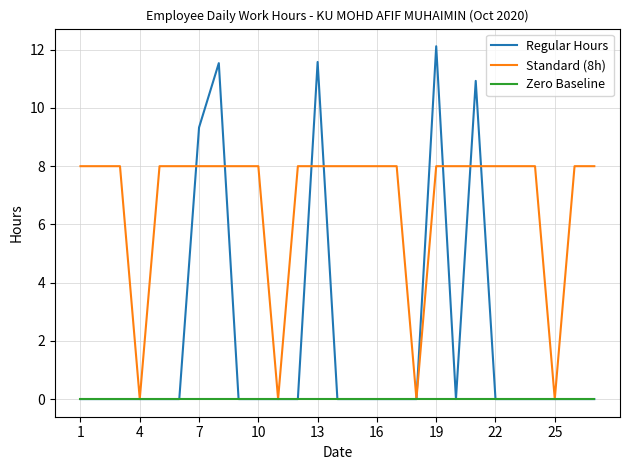

Rank the series by their maximum value, from lowest to highest.

Zero Baseline, Standard (8h), Regular Hours